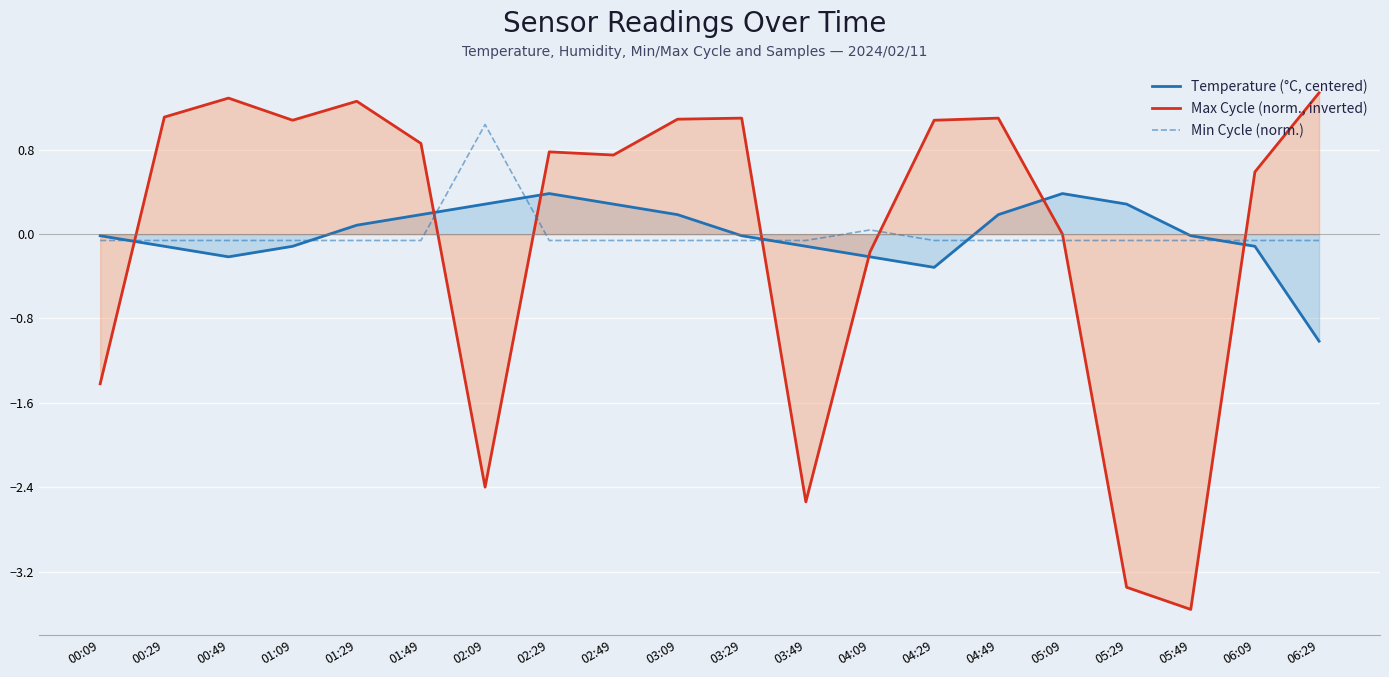

Reading right to left, list all the values displayed in this chart.

Temperature (°C, centered): 06:29=-1.0	06:09=-0.1	05:49=-0.0	05:29=0.3	05:09=0.4	04:49=0.2	04:29=-0.3	04:09=-0.2	03:49=-0.1	03:29=-0.0	03:09=0.2	02:49=0.3	02:29=0.4	02:09=0.3	01:49=0.2	01:29=0.1	01:09=-0.1	00:49=-0.2	00:29=-0.1	00:09=-0.0
Max Cycle (norm., inverted): 06:29=1.3	06:09=0.6	05:49=-3.6	05:29=-3.3	05:09=0.0	04:49=1.1	04:29=1.1	04:09=-0.2	03:49=-2.5	03:29=1.1	03:09=1.1	02:49=0.8	02:29=0.8	02:09=-2.4	01:49=0.9	01:29=1.3	01:09=1.1	00:49=1.3	00:29=1.1	00:09=-1.4
Min Cycle (norm.): 06:29=-0.1	06:09=-0.1	05:49=-0.1	05:29=-0.1	05:09=-0.1	04:49=-0.1	04:29=-0.1	04:09=0.0	03:49=-0.1	03:29=-0.1	03:09=-0.1	02:49=-0.1	02:29=-0.1	02:09=1.0	01:49=-0.1	01:29=-0.1	01:09=-0.1	00:49=-0.1	00:29=-0.1	00:09=-0.1